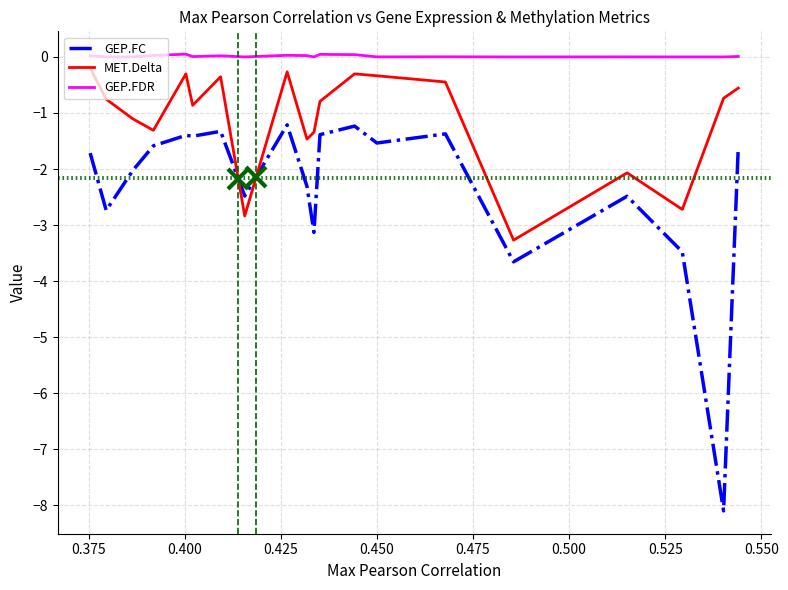

What is the lowest value of the GEP.FC series?

-8.1